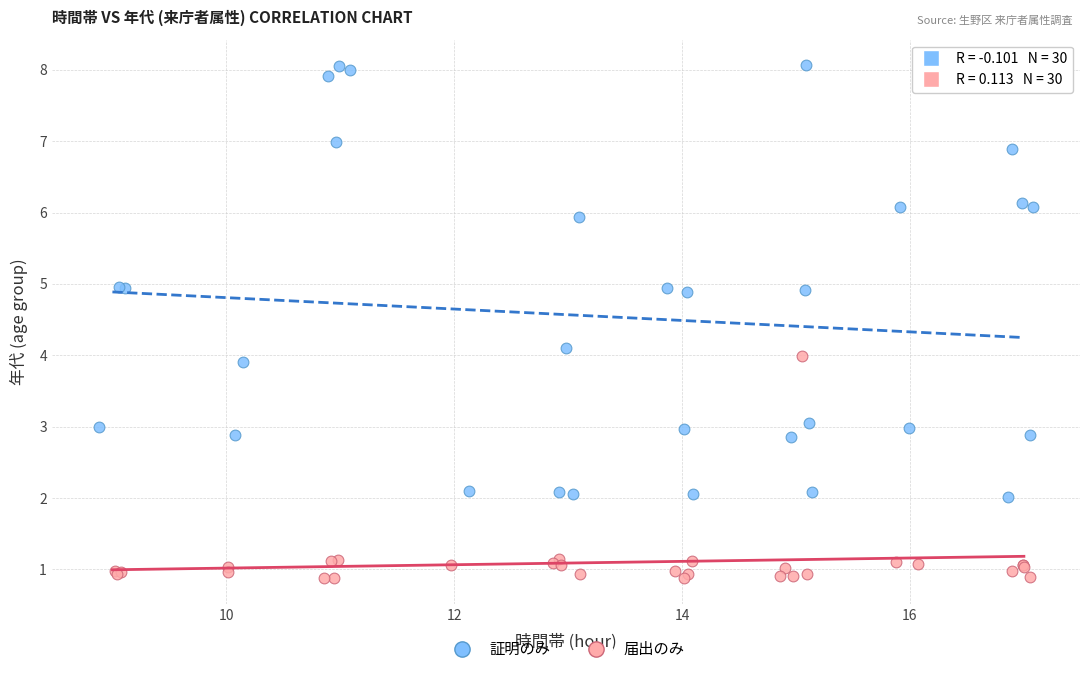

Which series contains the highest Y value?

証明のみ